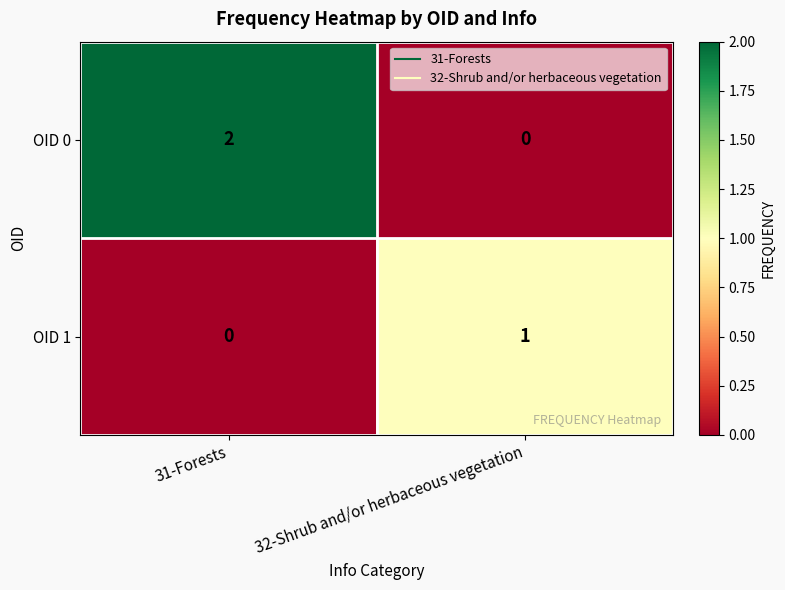

Rank the categories by OID 1 value from lowest to highest.

31-Forests, 32-Shrub and/or herbaceous vegetation